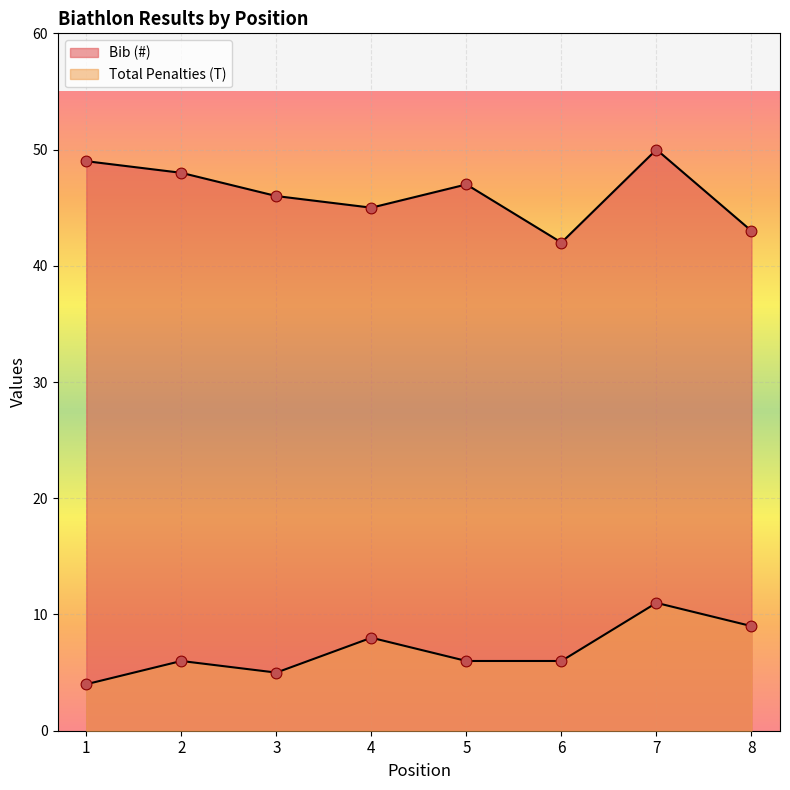

Which series reaches the minimum Y coordinate?

Total Penalties (T)